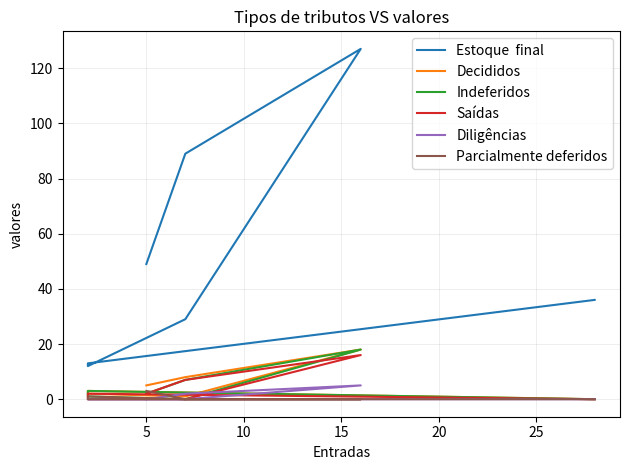

How many lines are shown in the chart?

6